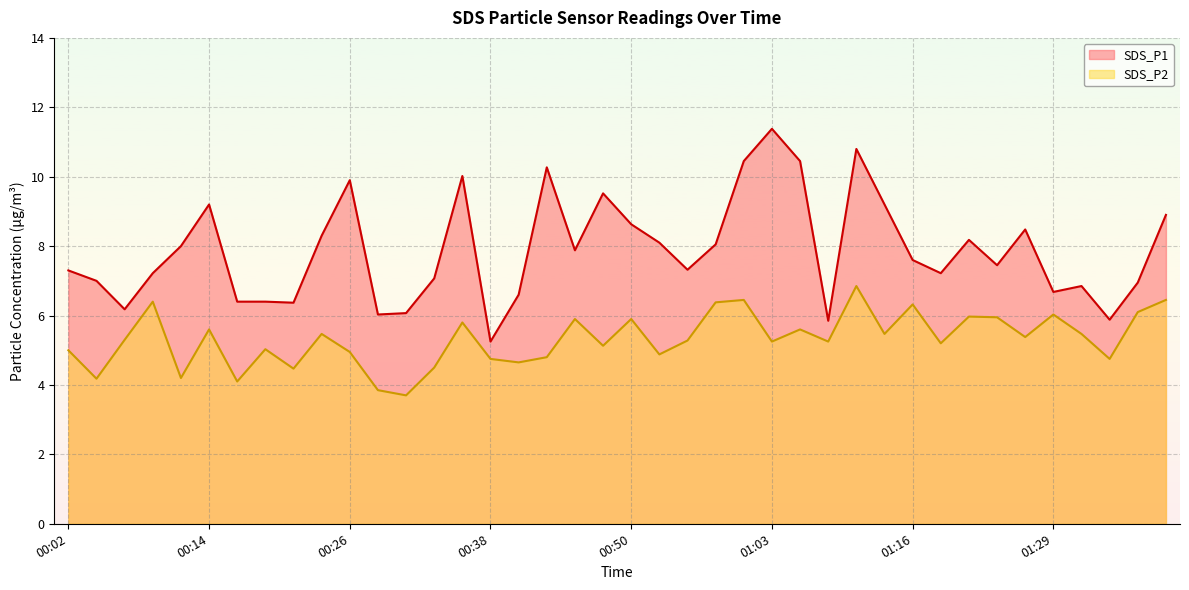

How many categories are shown in the chart?

40